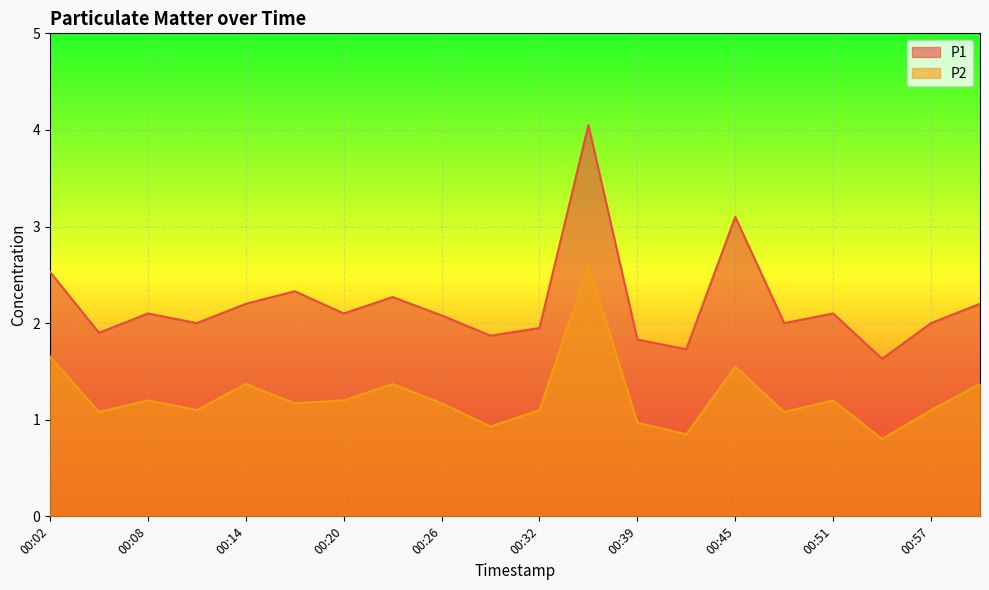

What is the spread (max minus min) of values at 00:11?

0.9